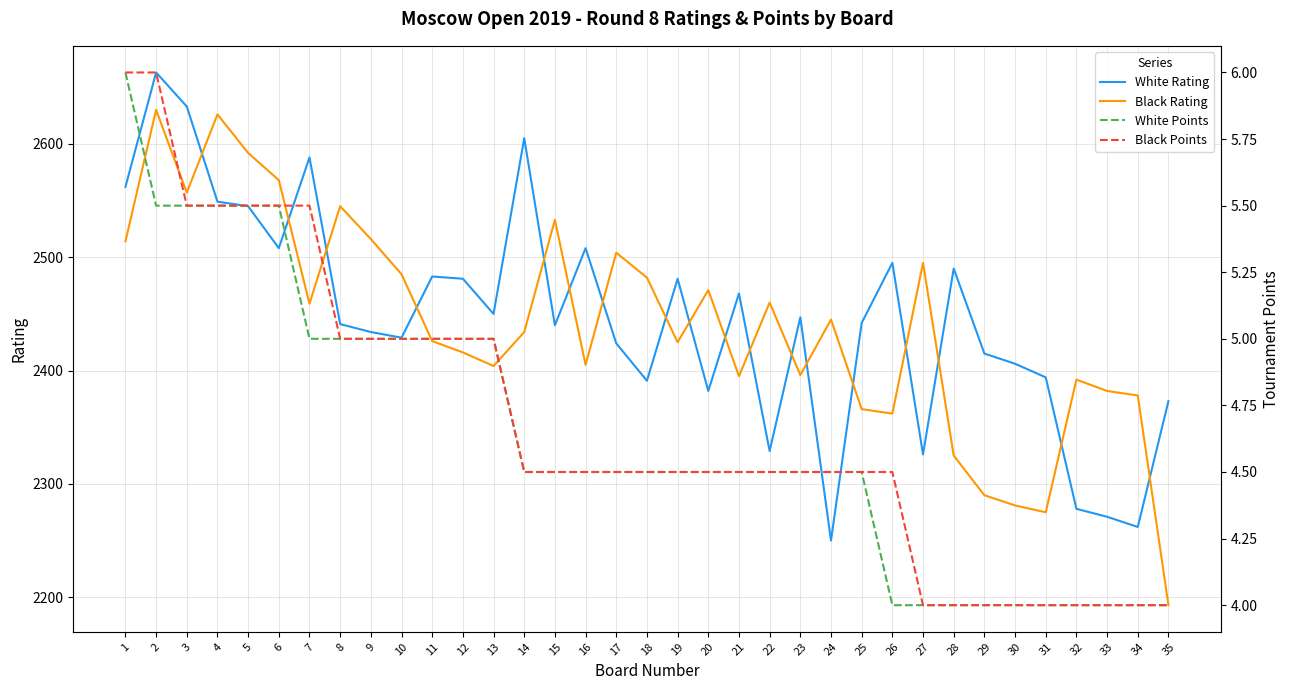

What is the sum of the Black Points values at 14 and 27?

8.5